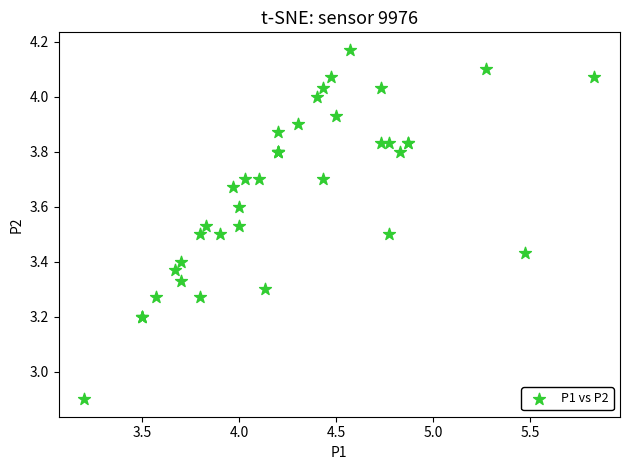

What Y value in the scatter plot is closest to 3?

2.9